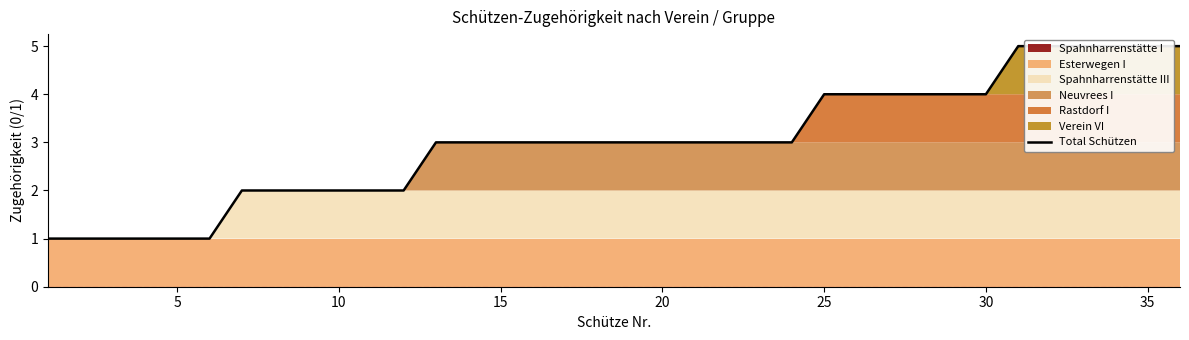

How many values exceed 3?

12